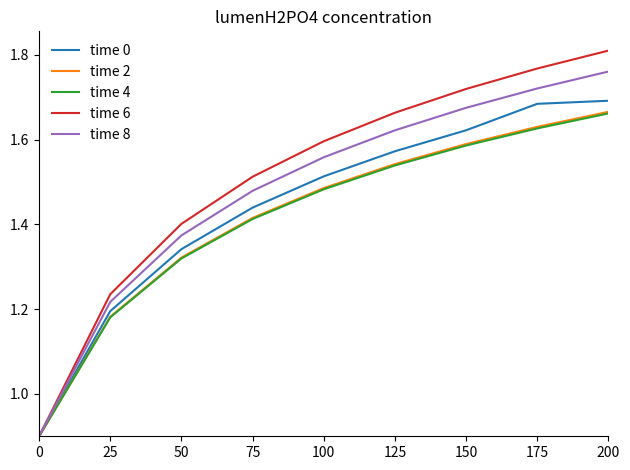

Rank the categories by time 8 value from highest to lowest.

200, 175, 150, 125, 100, 75, 50, 25, 0